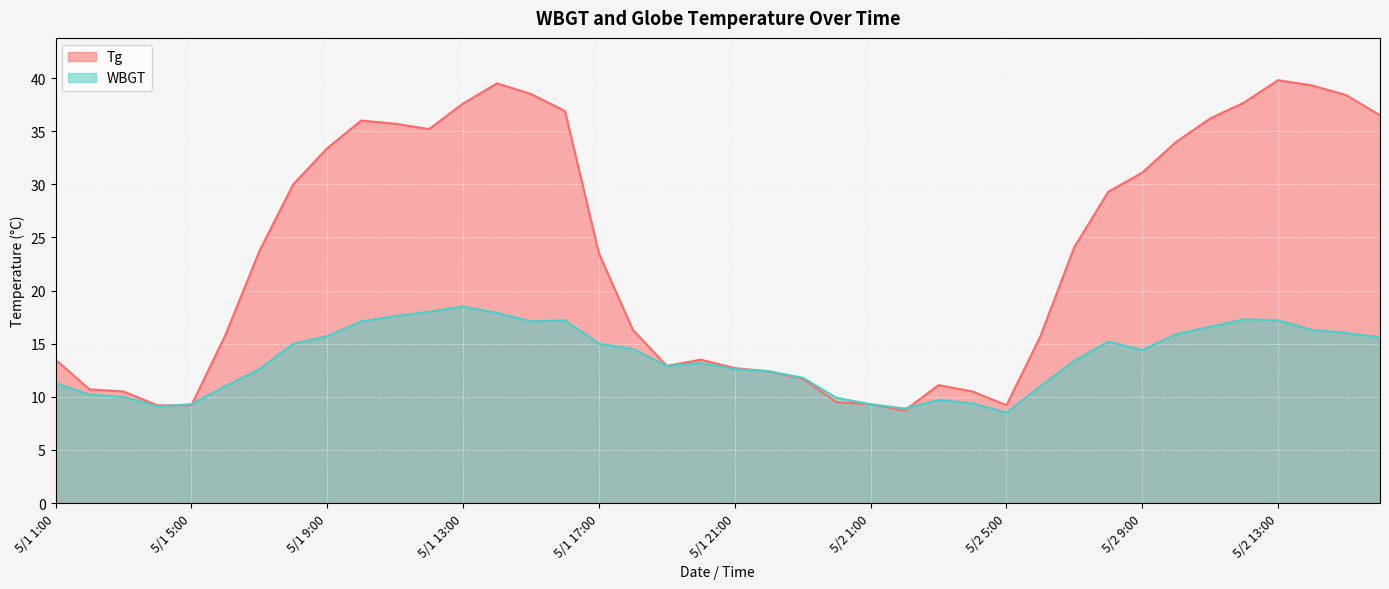

What is the total value across all series at 5/2 2:00?

17.6